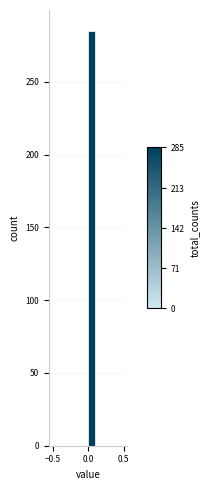

Read against the x-axis, roughly where is the centre of the tallest bar?

0.05